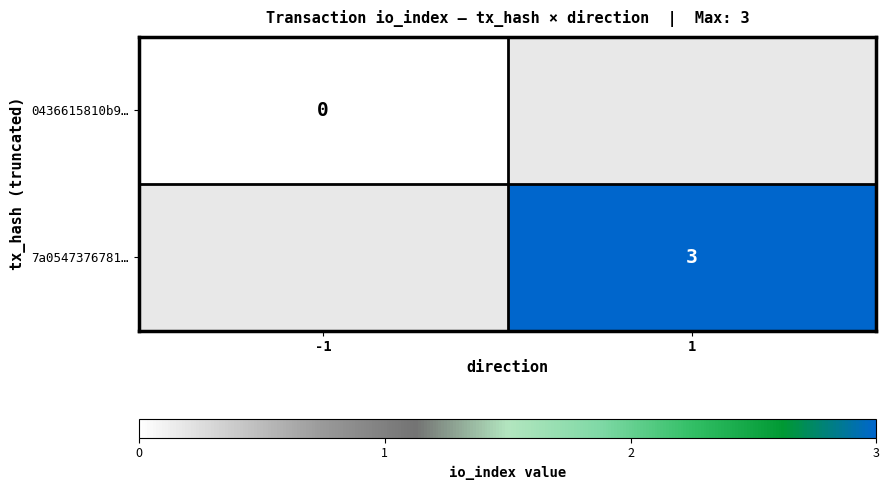

The 7a0547376781… series shows 3 at 1. True or false?

True